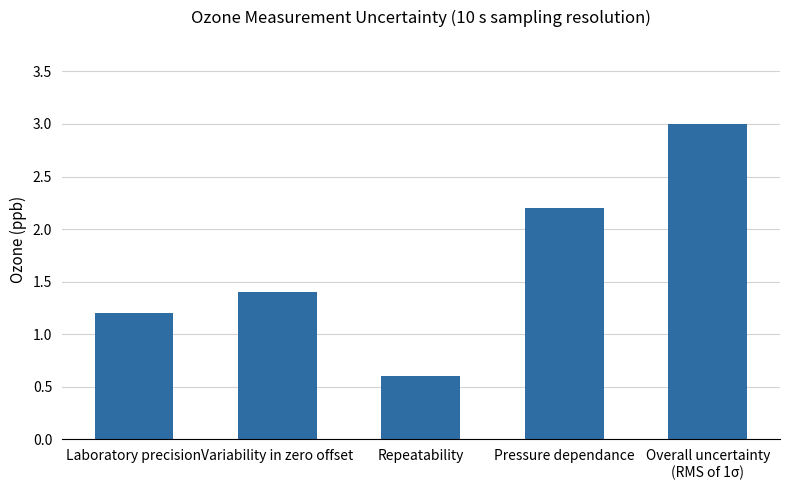

Rank the categories by value from lowest to highest.

Repeatability, Laboratory precision, Variability in zero offset, Pressure dependance, Overall uncertainty
(RMS of 1σ)